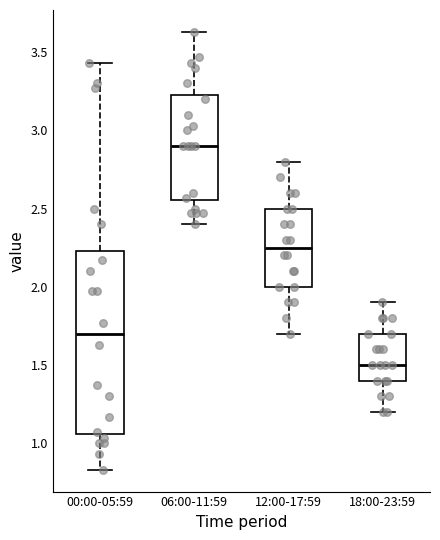

Where does the lower whisker of the box for 12:00-17:59 end on the y-axis? The values are not printed on the chart, so give them approximately, as read against the axis.

1.70